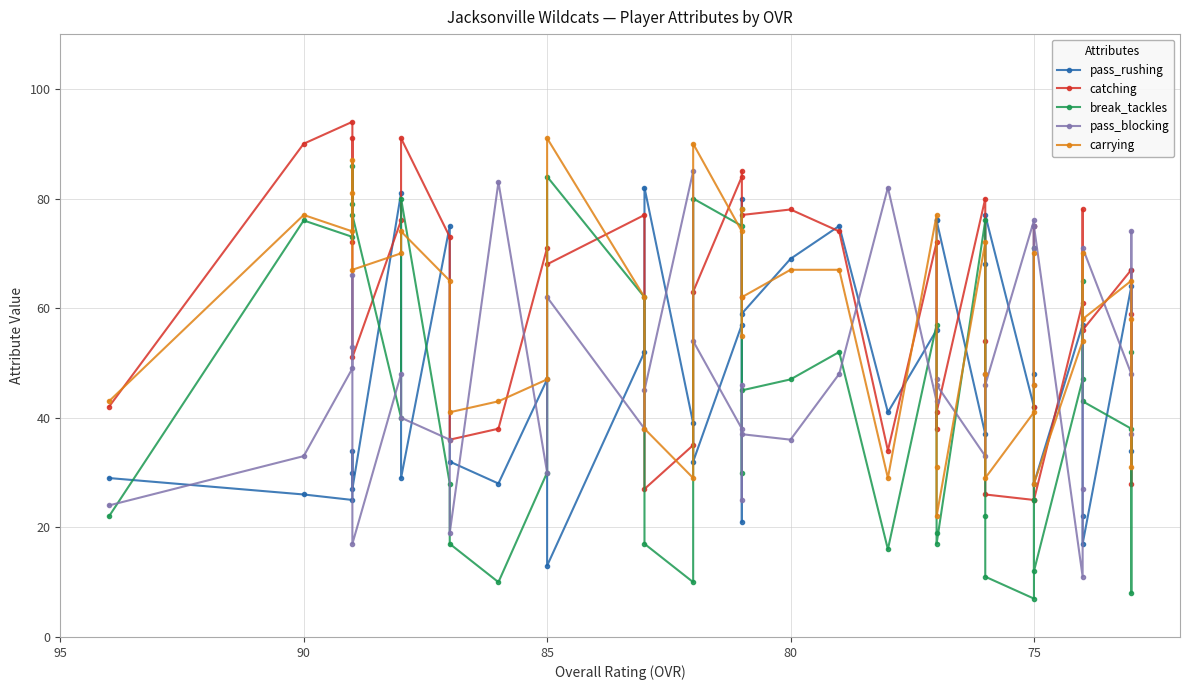

What is the difference between the second highest and minimum values in the break_tackles series?

77